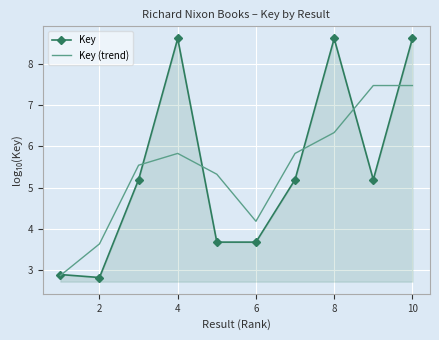

What is the difference between the maximum and minimum values in the Key series?

5.8